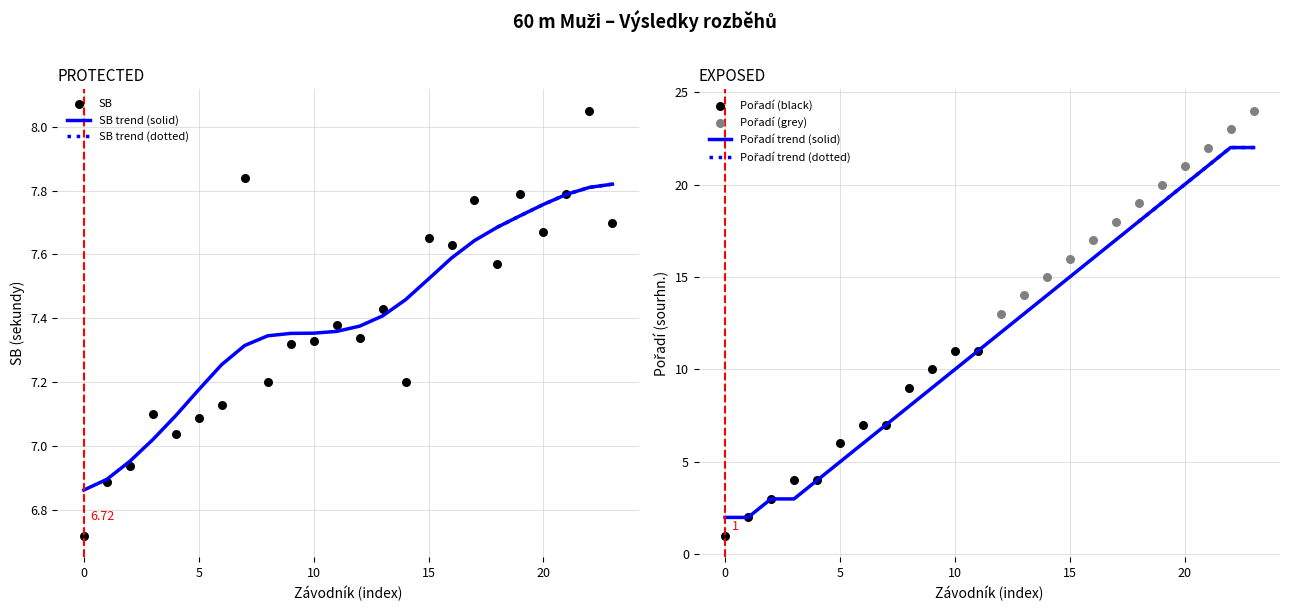

Which series has the largest total across all categories?

Pořadí (sourhn.)